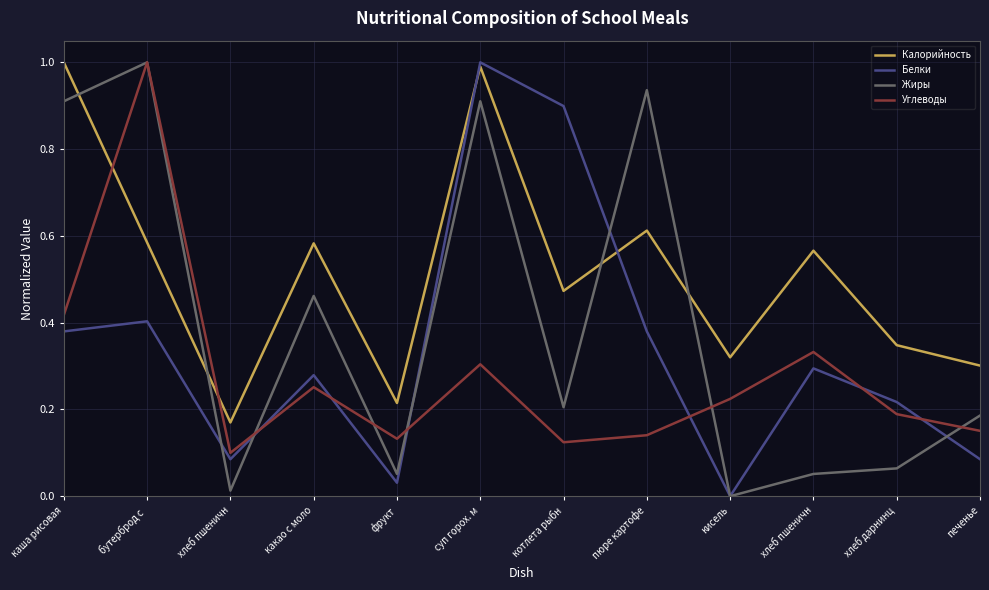

Reading left to right, list all the values displayed in this chart.

Калорийность: каша рисовая=1.0	бутерброд с =0.6	хлеб пшеничн=0.2	какао с моло=0.6	фрукт=0.2	суп горох. м=1.0	котлета рыбн=0.5	пюре картофе=0.6	кисель=0.3	хлеб пшеничн=0.6	хлеб дарнинц=0.3	печенье=0.3
Белки: каша рисовая=0.4	бутерброд с =0.4	хлеб пшеничн=0.1	какао с моло=0.3	фрукт=0.0	суп горох. м=1.0	котлета рыбн=0.9	пюре картофе=0.4	кисель=0.0	хлеб пшеничн=0.3	хлеб дарнинц=0.2	печенье=0.1
Жиры: каша рисовая=0.9	бутерброд с =1.0	хлеб пшеничн=0.0	какао с моло=0.5	фрукт=0.1	суп горох. м=0.9	котлета рыбн=0.2	пюре картофе=0.9	кисель=0.0	хлеб пшеничн=0.1	хлеб дарнинц=0.1	печенье=0.2
Углеводы: каша рисовая=0.4	бутерброд с =1.0	хлеб пшеничн=0.1	какао с моло=0.3	фрукт=0.1	суп горох. м=0.3	котлета рыбн=0.1	пюре картофе=0.1	кисель=0.2	хлеб пшеничн=0.3	хлеб дарнинц=0.2	печенье=0.2